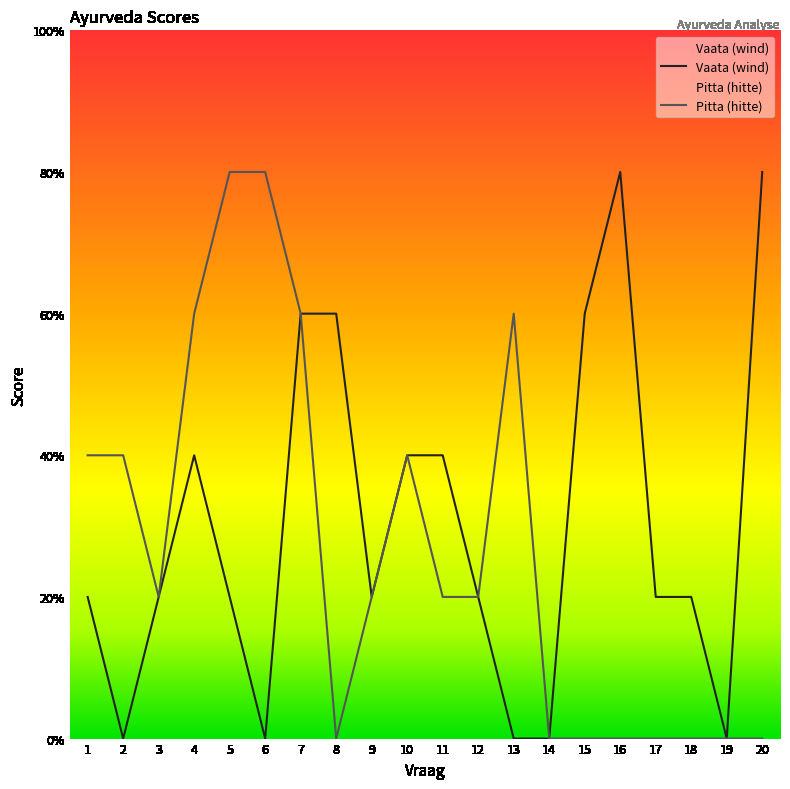

Is the value of Pitta (hitte) at 4 greater than the value of Vaata (wind) at 14?

Yes